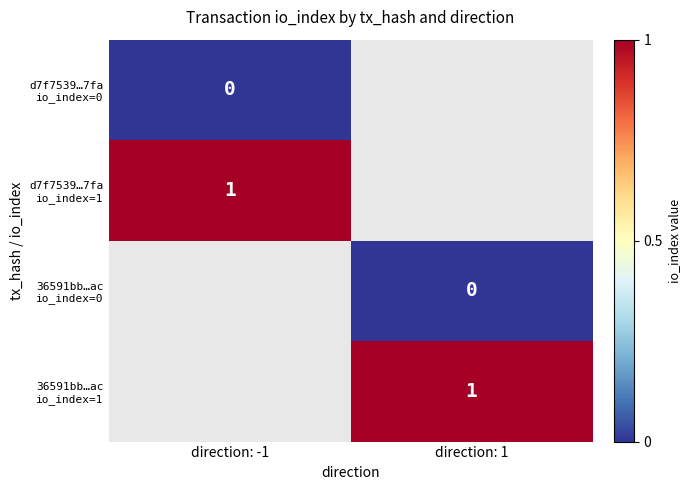

What is the greatest value displayed?

1.0